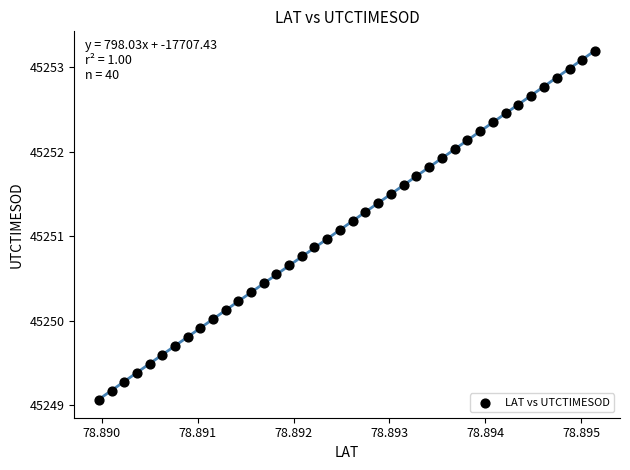

What is the range of Y values (max minus min)?

4.1